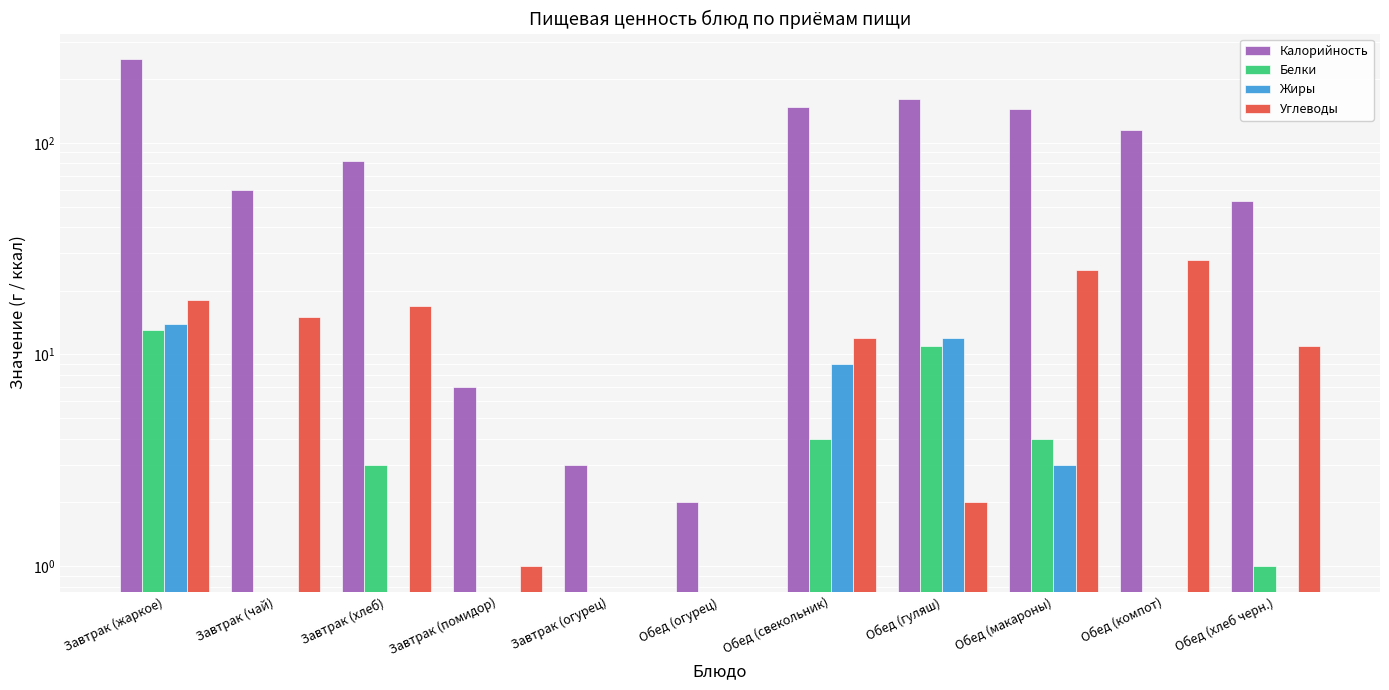

What position from the right is Завтрак (огурец)?

7